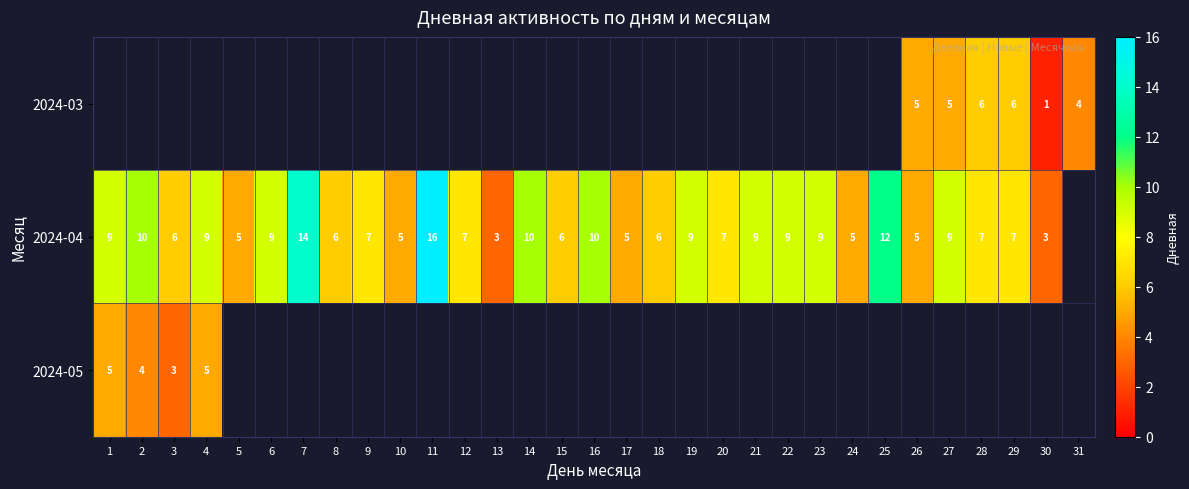

The value of 2024-04 at 30 is 3. True or false?

True